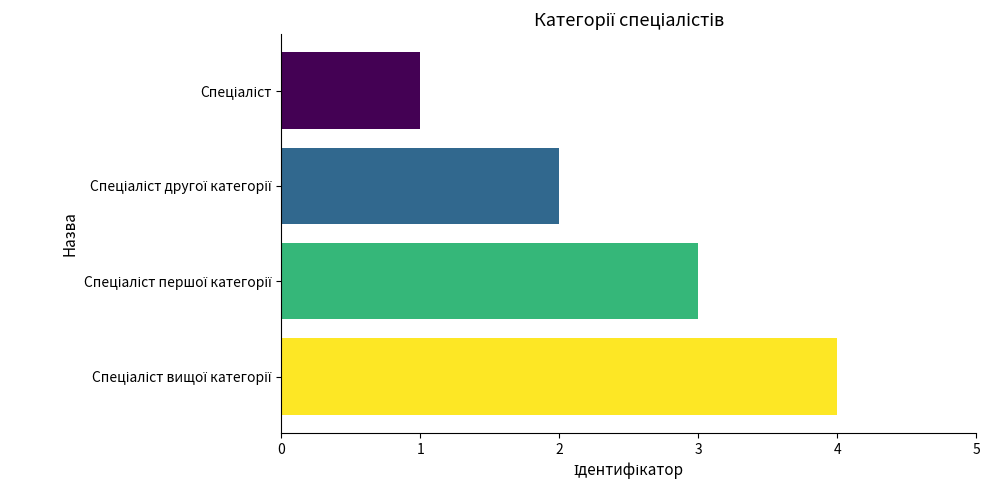

What is the greatest value displayed?

4